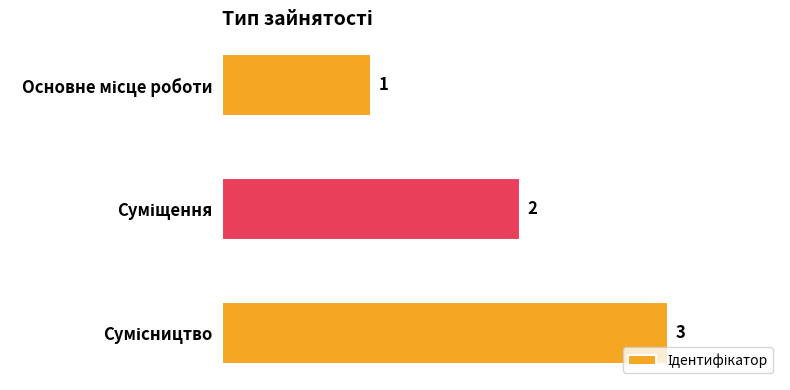

How many values are between 1 and 3?

3